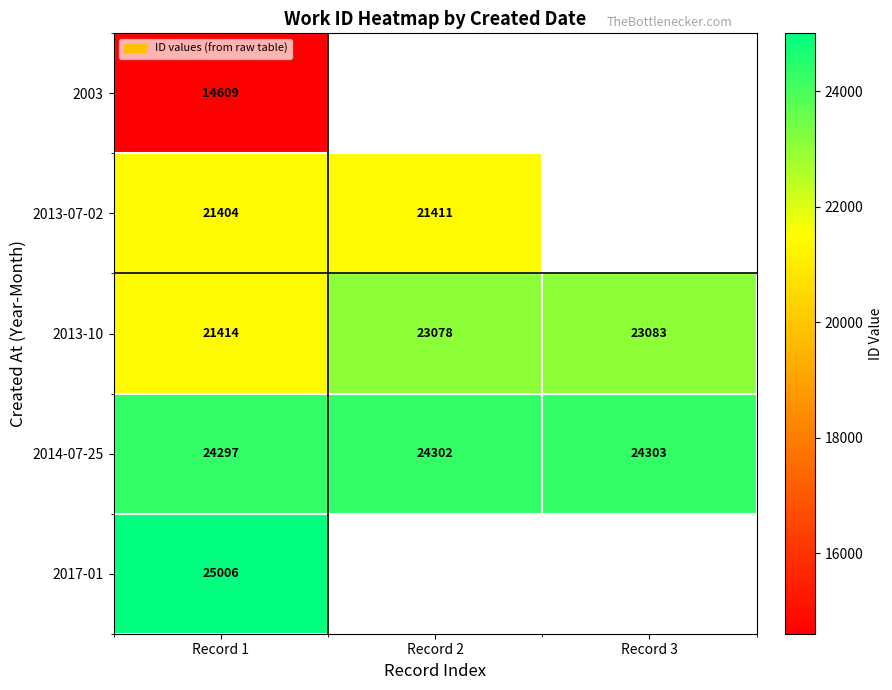

Rank the categories by 2013-10 value from highest to lowest.

Record 3, Record 2, Record 1